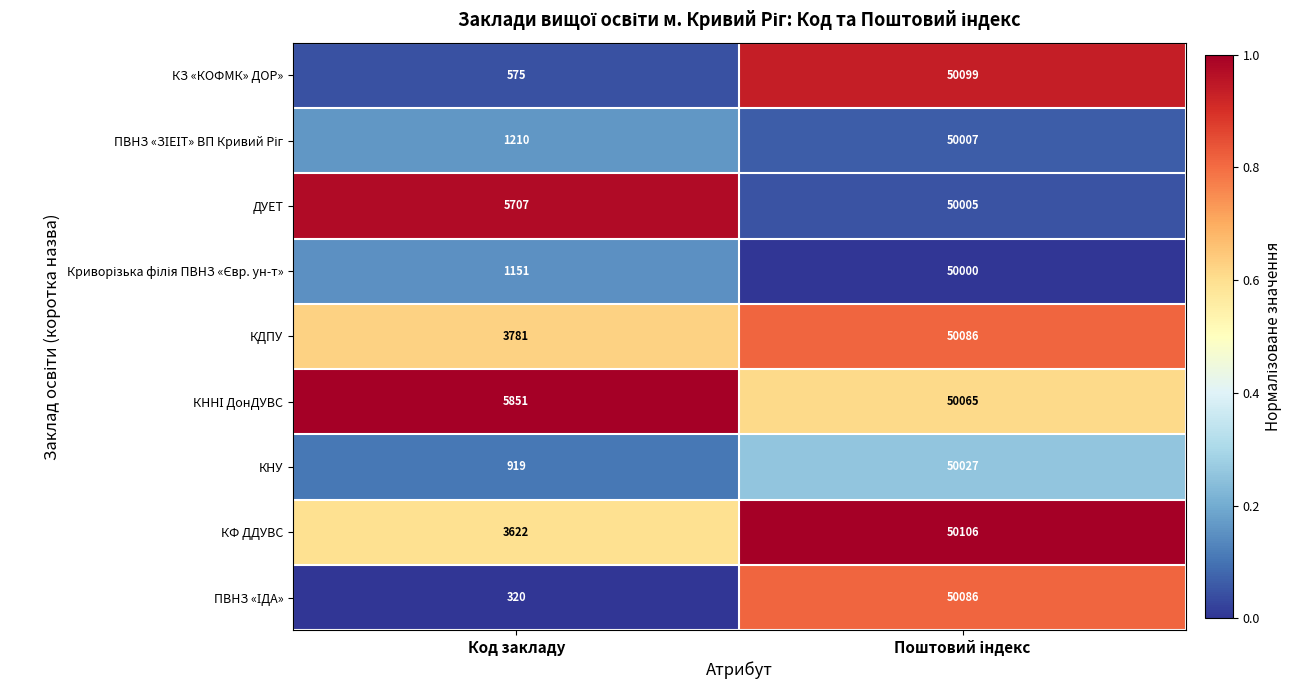

What is the maximum value for ДУЕТ?

50005